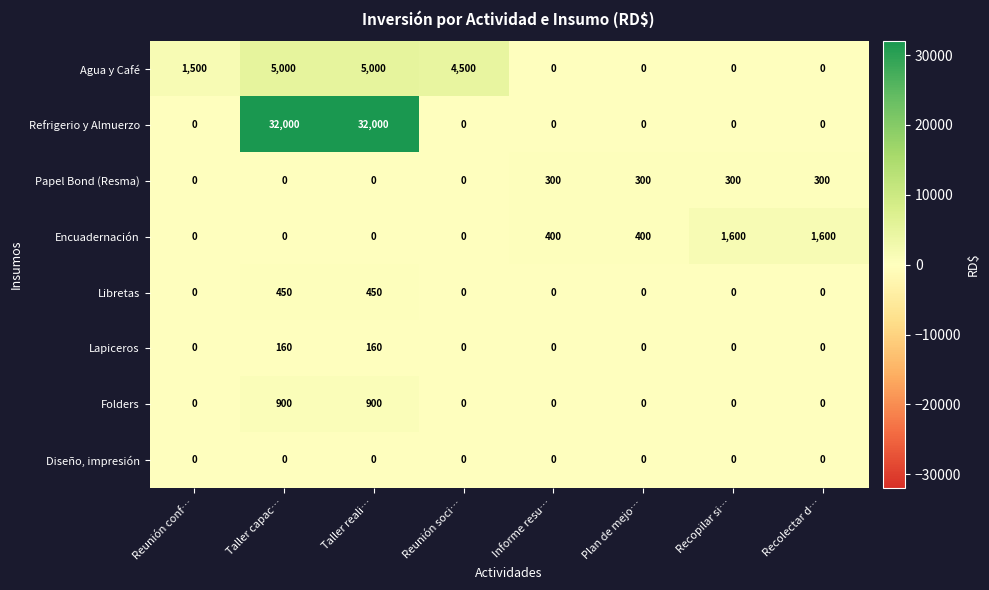

How many distinct data groups are displayed?

8